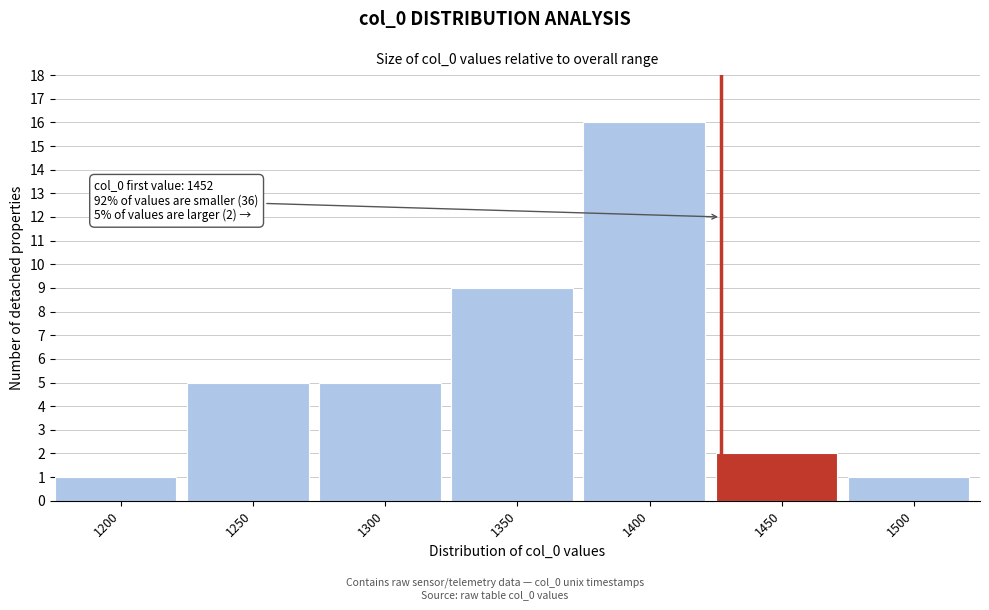

Reading left to right, transcribe all the data shown in this chart.

1200=1	1250=5	1300=5	1350=9	1400=16	1450=2	1500=1